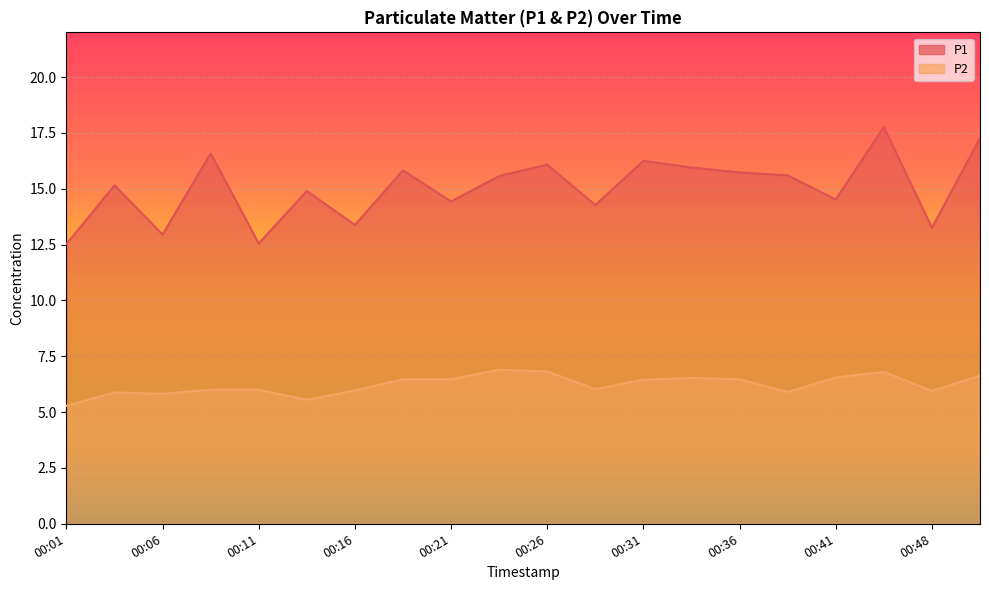

Does the chart display data point markers on the line(s)?

No